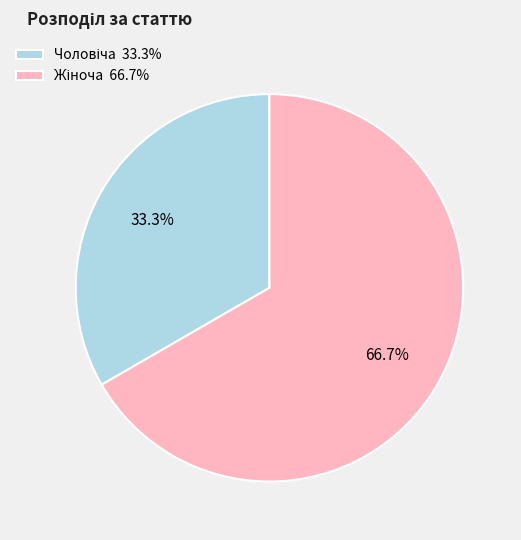

How many slices are in this pie chart?

2